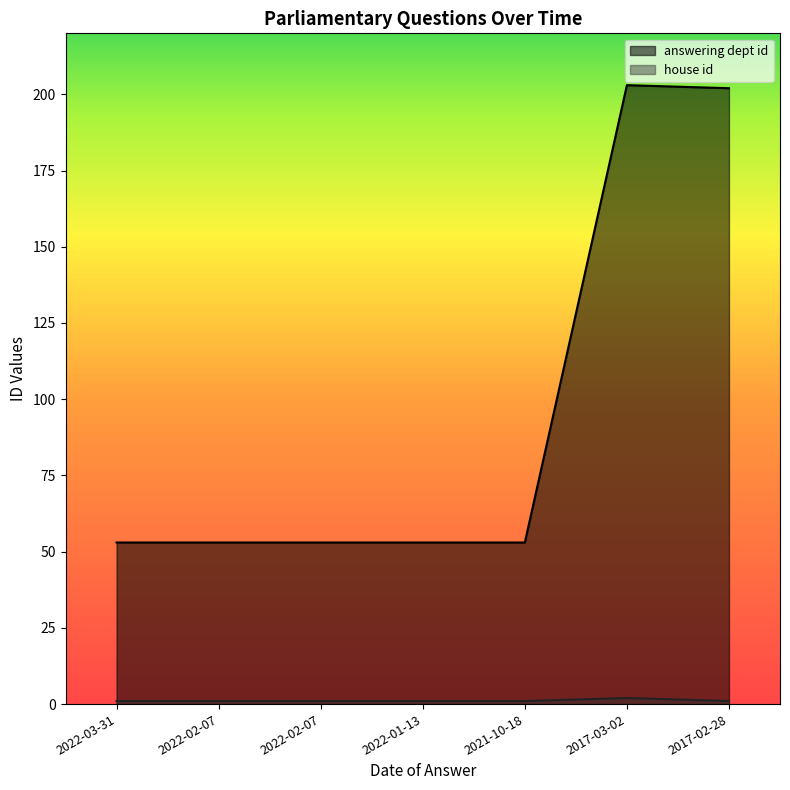

Between 2022-03-31 and 2017-02-28, which is larger?

2017-02-28